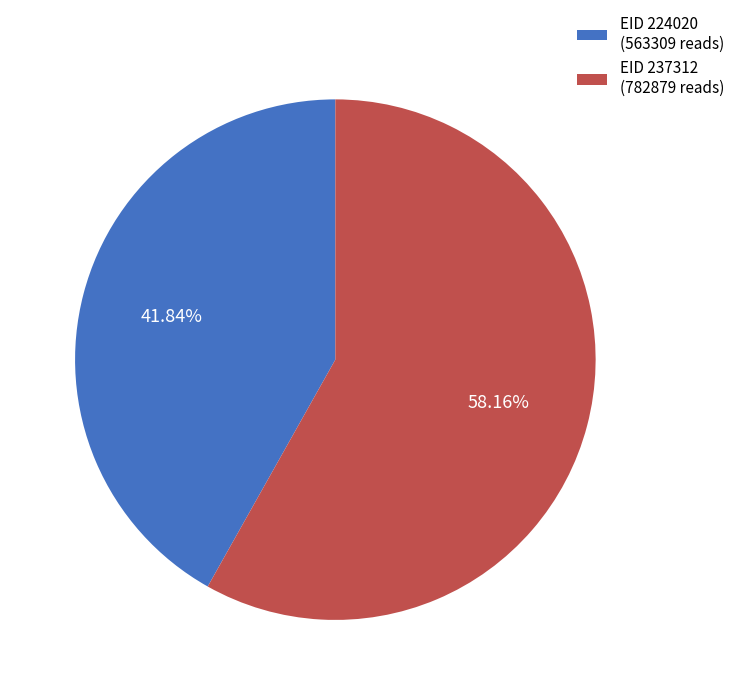

Between EID 224020 (563309 reads) and EID 237312 (782879 reads), which is larger?

EID 237312 (782879 reads)